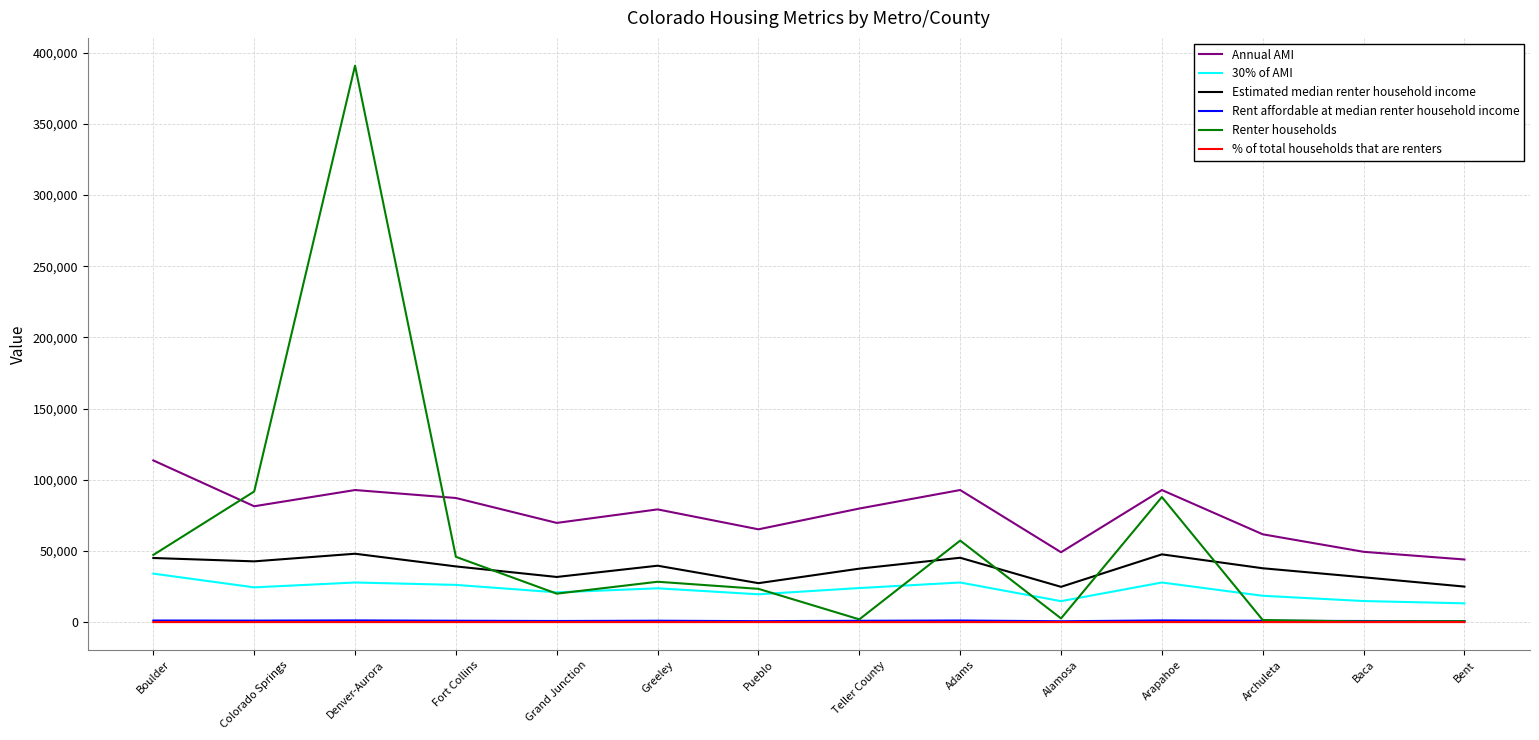

True or false: Annual AMI and 30% of AMI cross at least once.

False